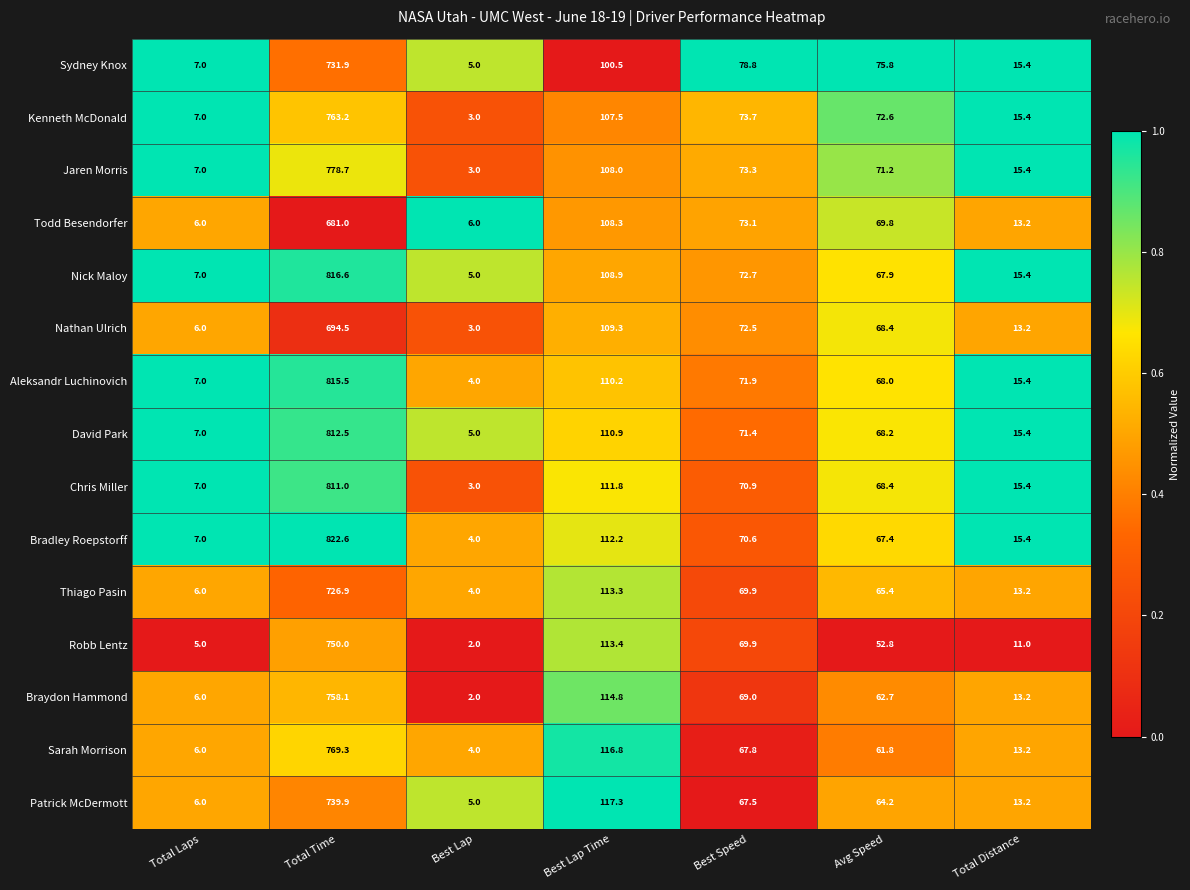

Where does the Sydney Knox series first go above 75?

Total Time